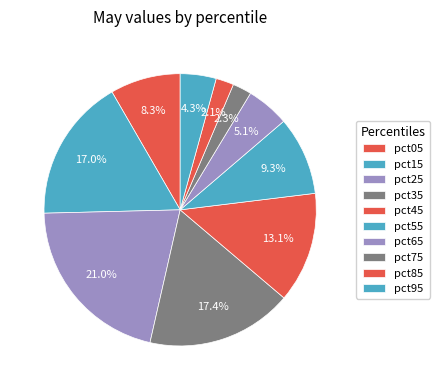

Is it true that pct95 is 4% of the pie?

True